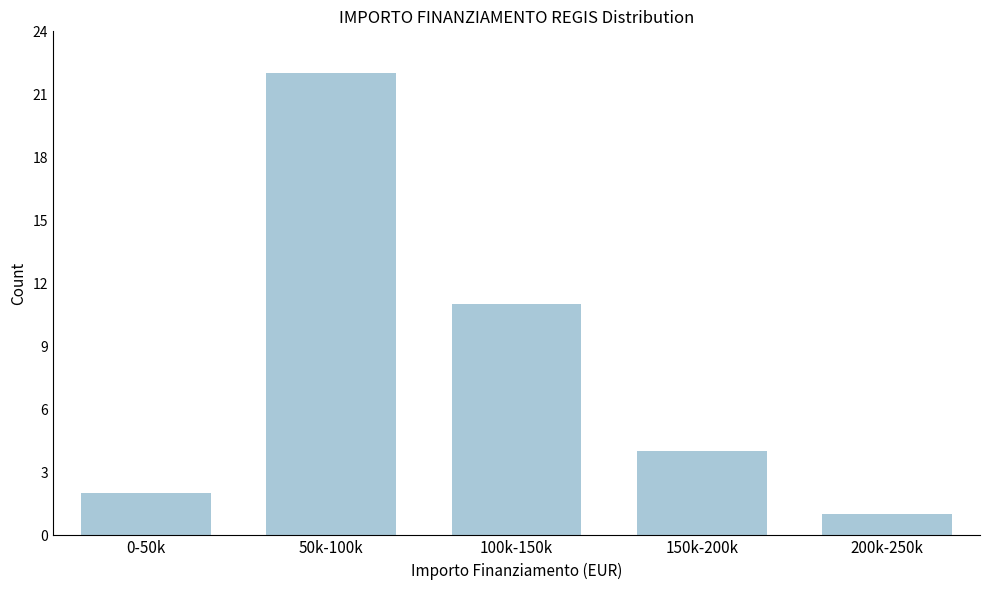

Reading left to right, transcribe all the data shown in this chart.

2	22	11	4	1